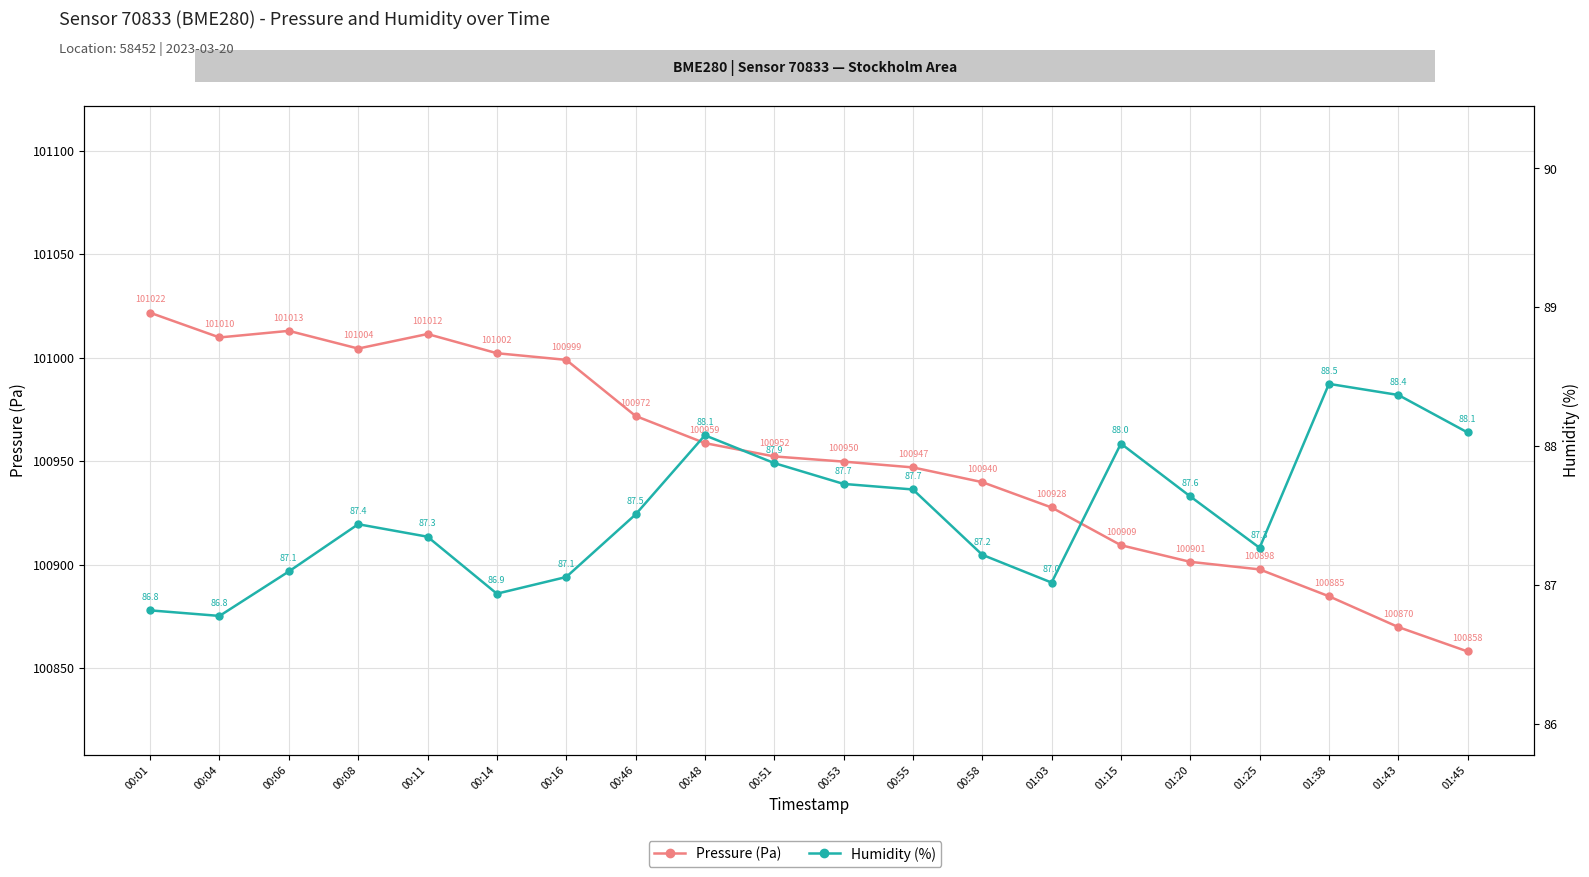

What is the difference between the second highest and second lowest values in the Humidity (%) series?

1.6